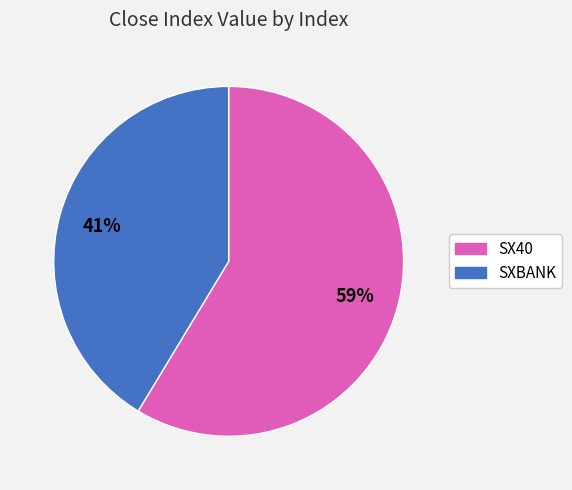

Is the sum of SX40 and SXBANK greater than half?

Yes